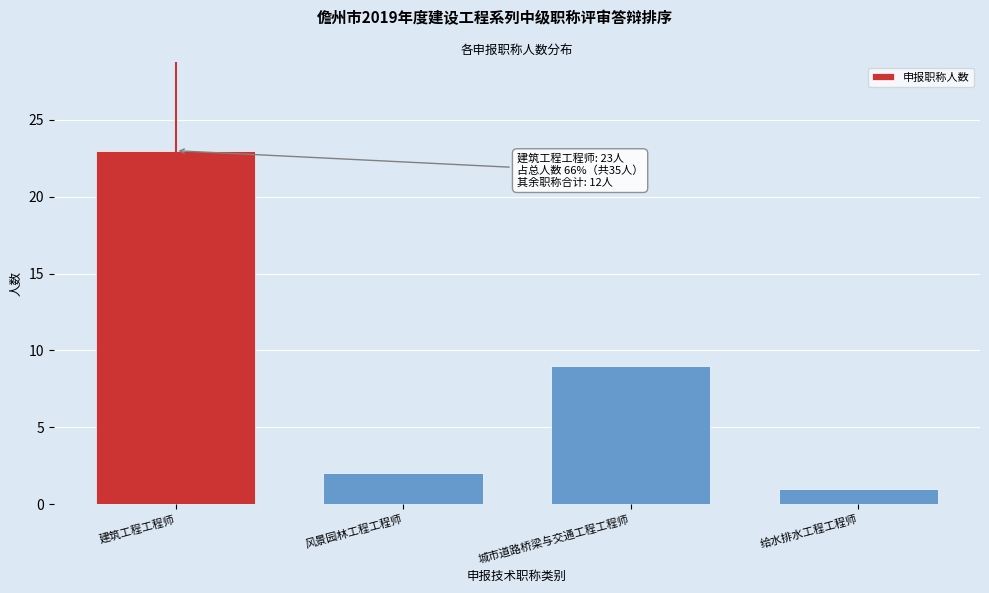

Reading left to right, what are all the values shown in this chart?

23	2	9	1